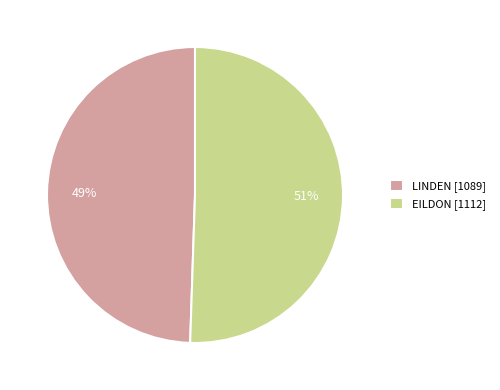

Is the sum of LINDEN and EILDON greater than half?

Yes